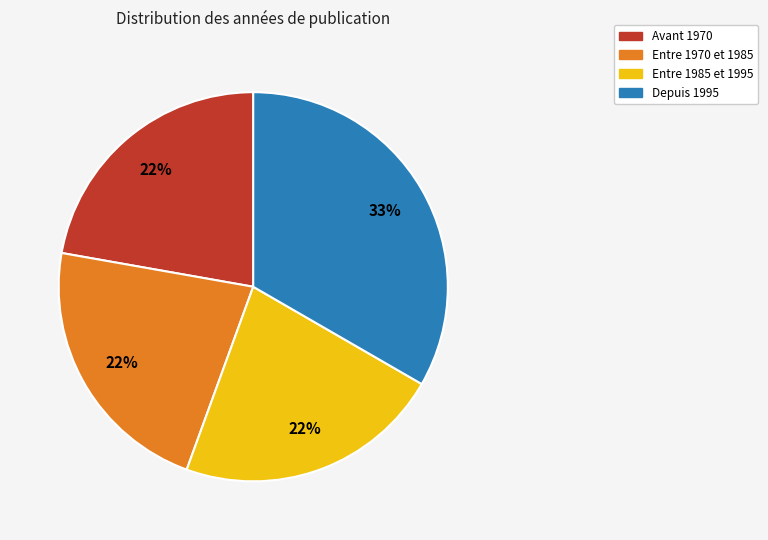

To the nearest percent, what is the average slice percentage?

25%